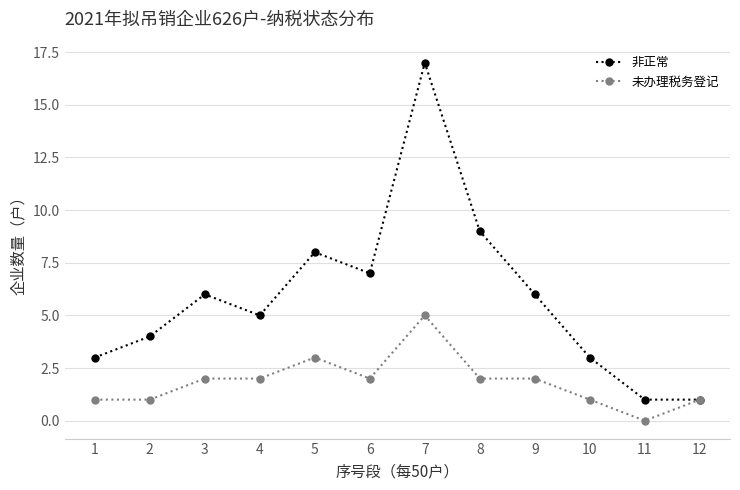

What is the difference between the highest and lowest values at 3?

4